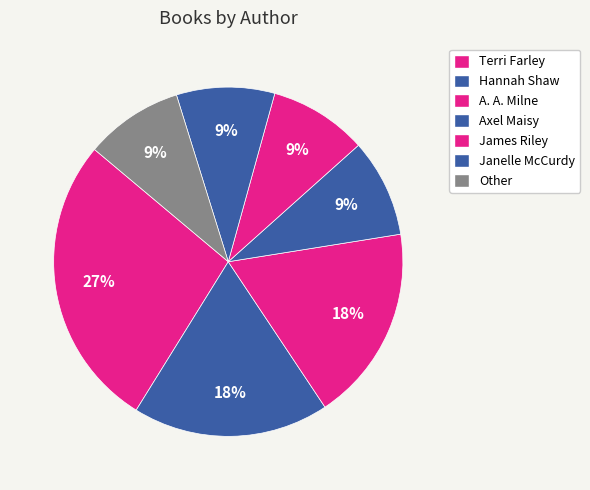

Which has a higher value, A. A. Milne or James Riley?

A. A. Milne